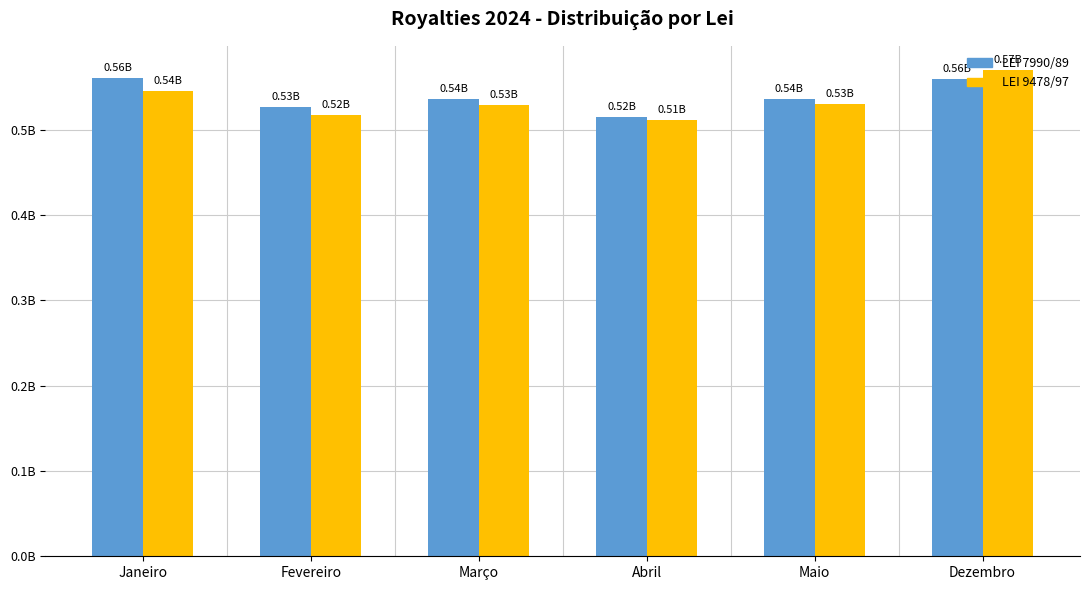

What position from the right is Dezembro?

1